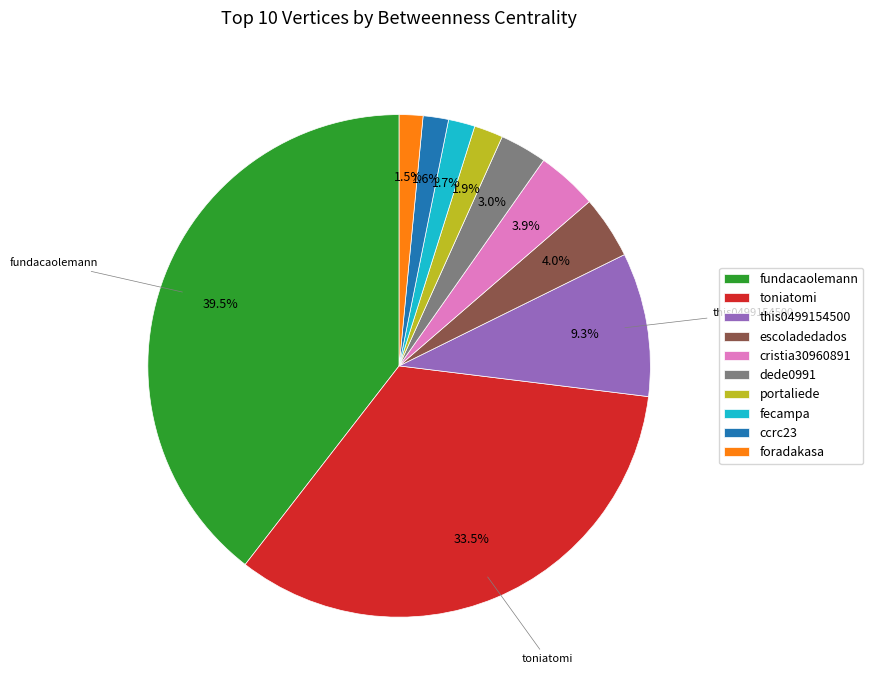

To the nearest percent, what percentage of the pie is ccrc23?

2%